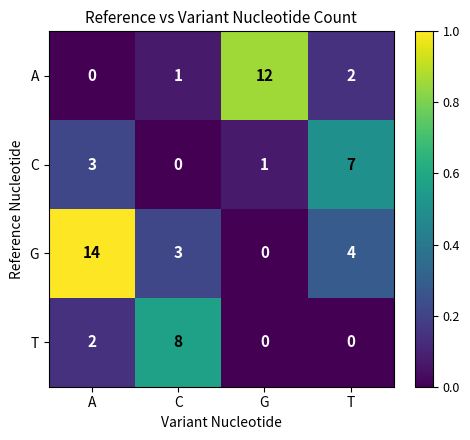

What is the maximum value shown in the chart?

14